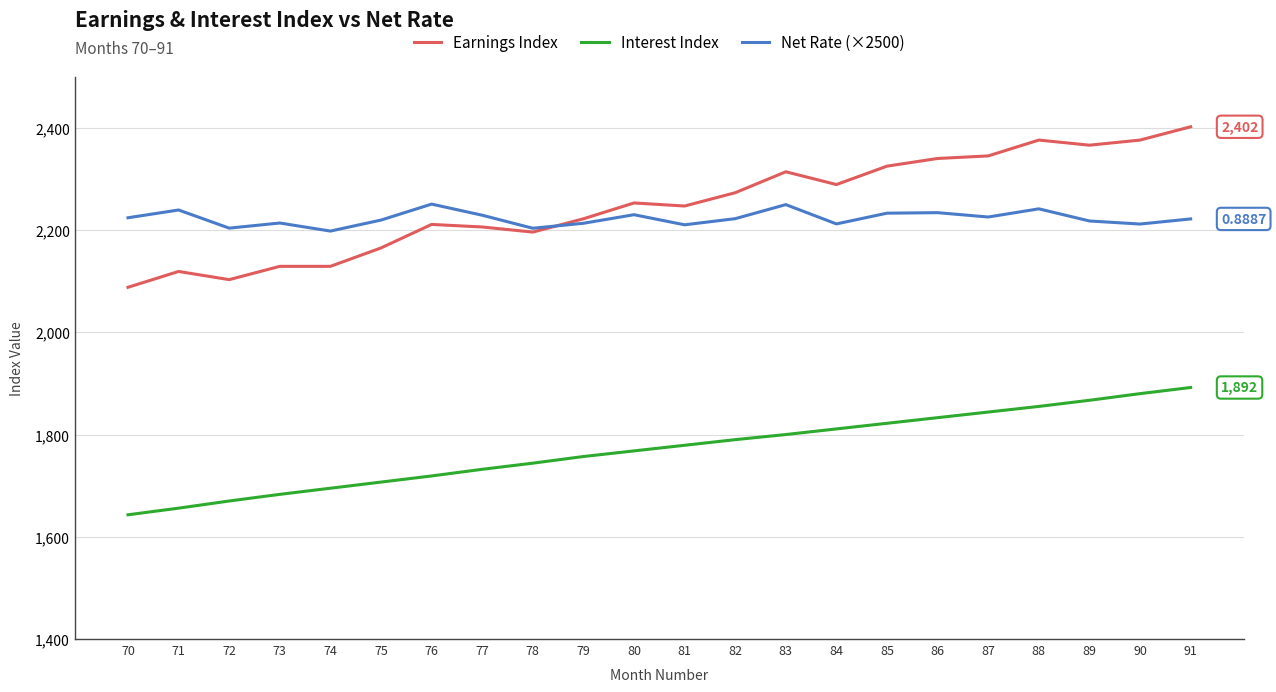

What is the total value across all series at 72?

5976.8